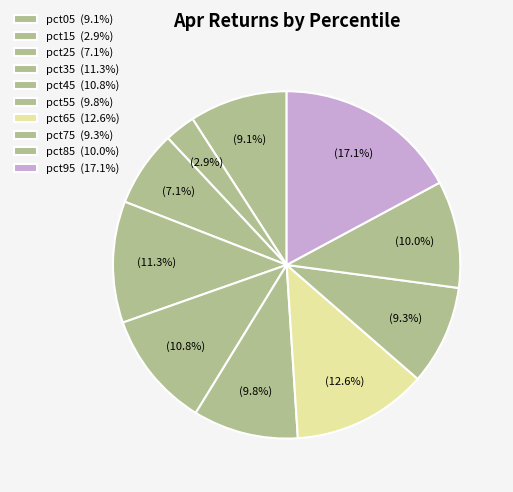

Is there a majority slice in this chart?

No